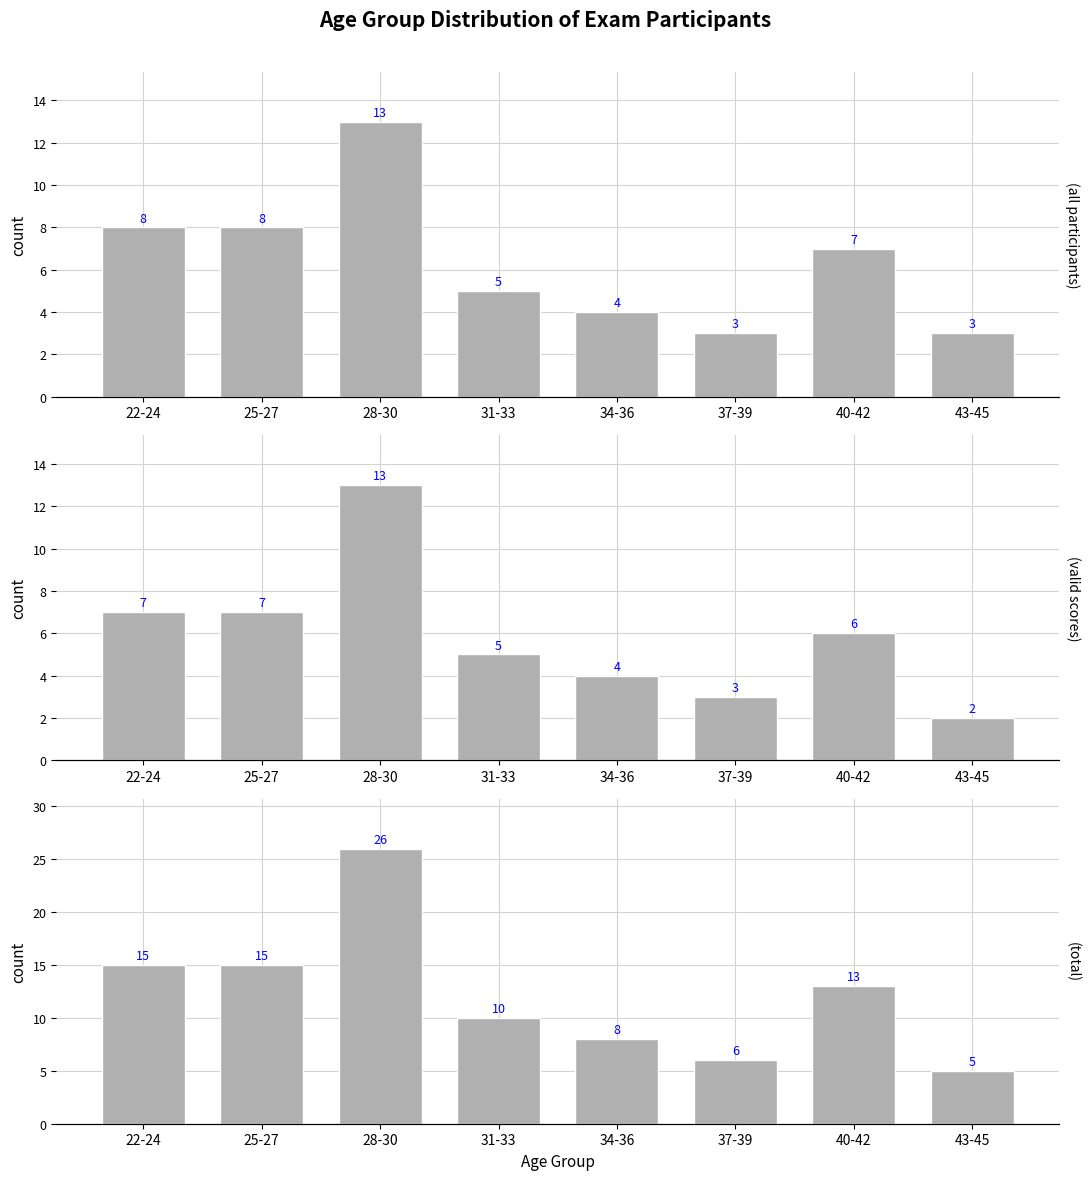

Rank the categories by valid scores value from lowest to highest.

43-45, 37-39, 34-36, 31-33, 40-42, 22-24, 25-27, 28-30